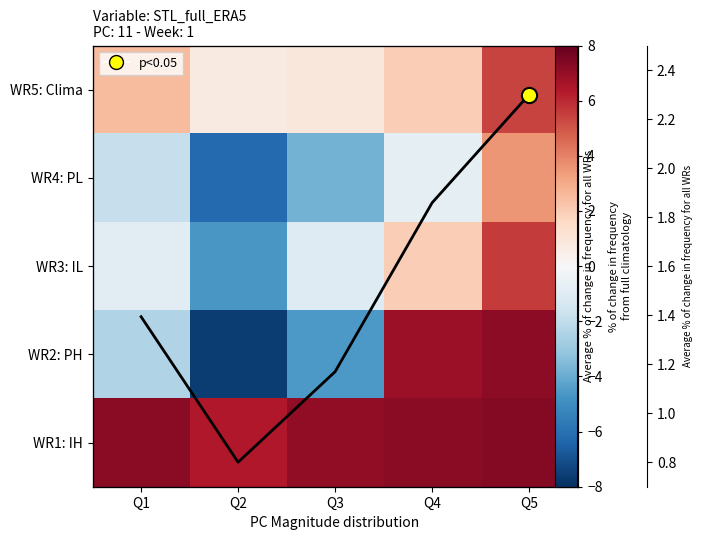

Is it true that WR2: PH equals -7.6 at Q2?

True